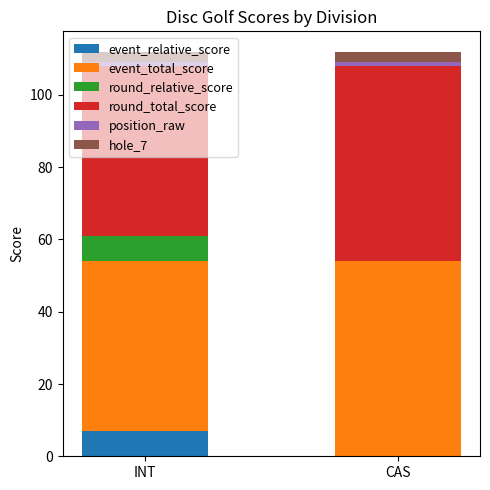

What is the highest value of the event_relative_score series?

7